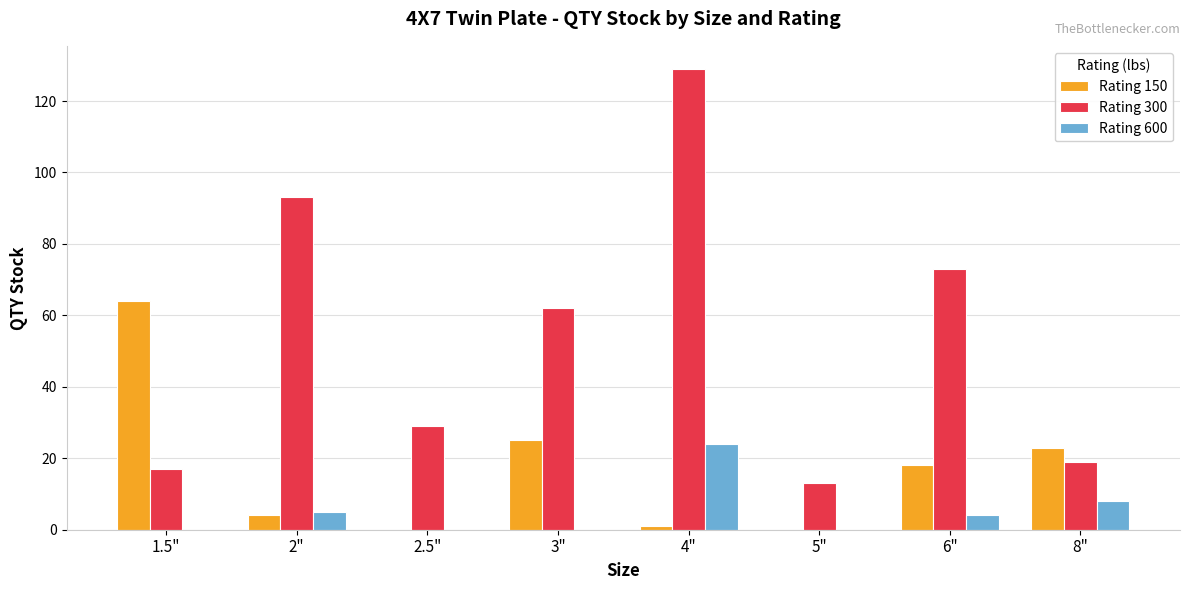

True or false: Rating 150 has a value of 1 at 4".

True